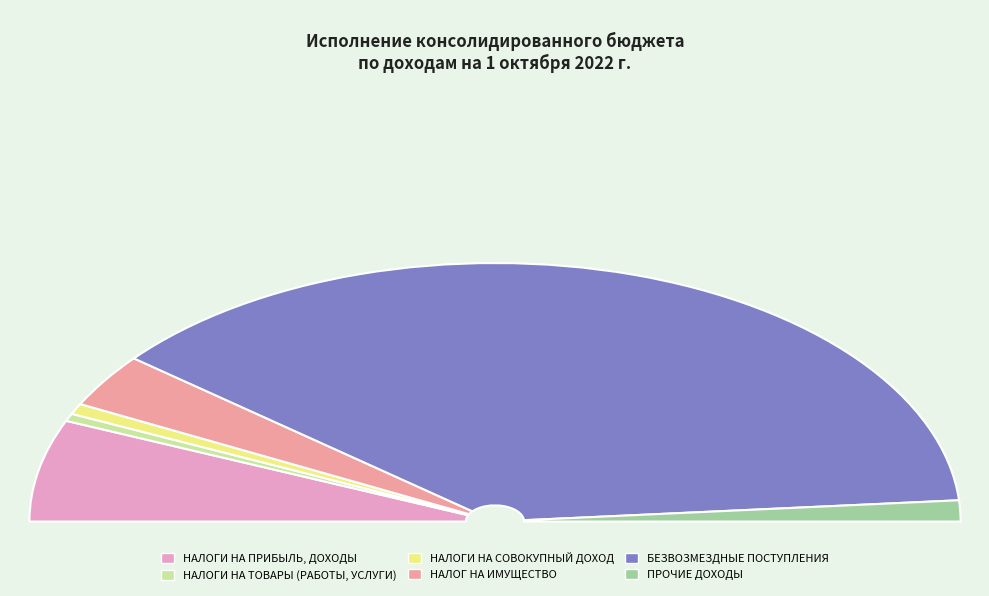

Rank the categories by value from highest to lowest.

БЕЗВОЗМЕЗДНЫЕ ПОСТУПЛЕНИЯ, НАЛОГИ НА ПРИБЫЛЬ, ДОХОДЫ, НАЛОГ НА ИМУЩЕСТВО, ПРОЧИЕ ДОХОДЫ, НАЛОГИ НА СОВОКУПНЫЙ ДОХОД, НАЛОГИ НА ТОВАРЫ (РАБОТЫ, УСЛУГИ)